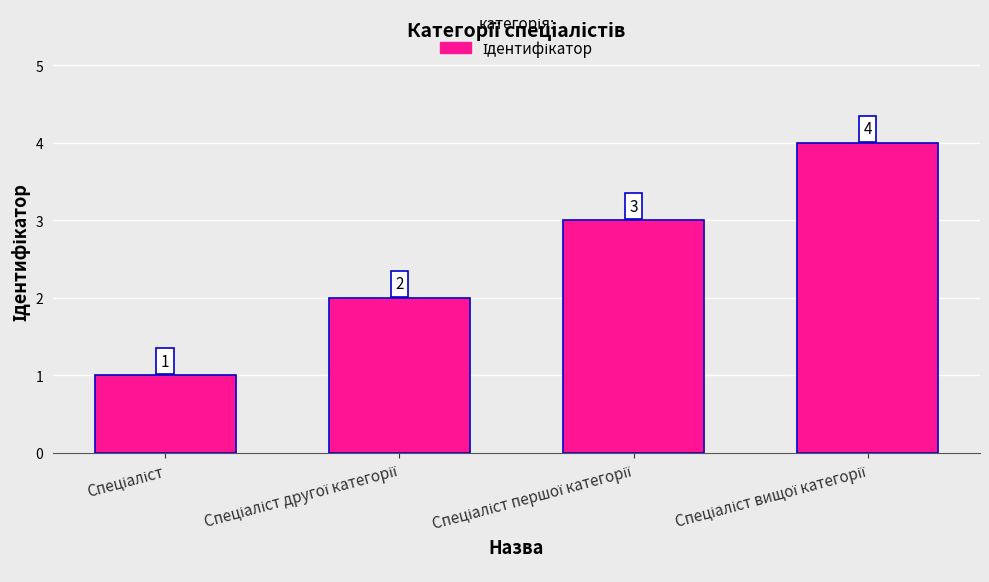

What is the value of the 3rd bar from the left?

3